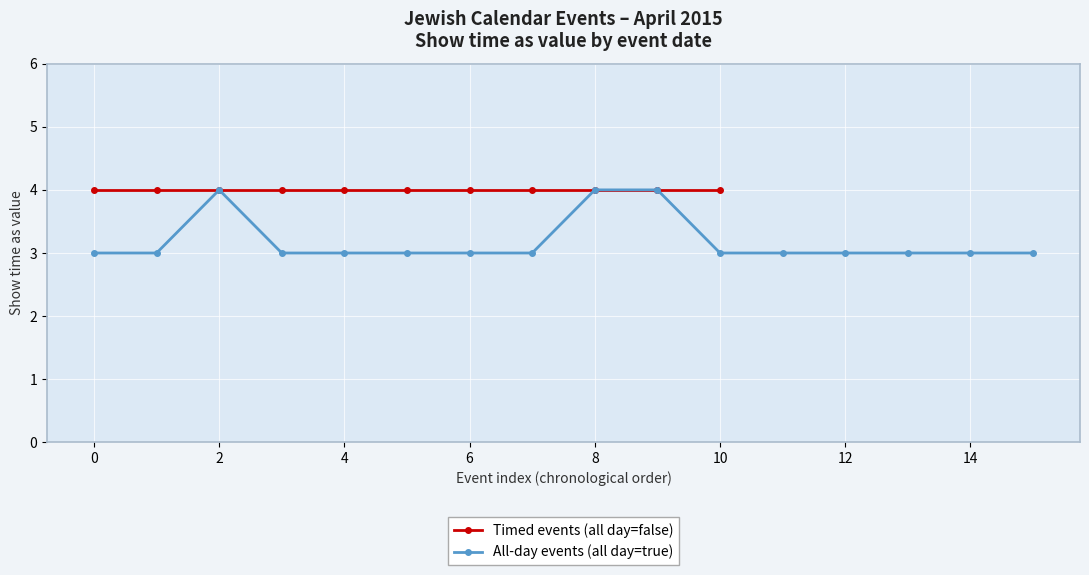

What is the minimum value for All-day events (all day=true)?

3